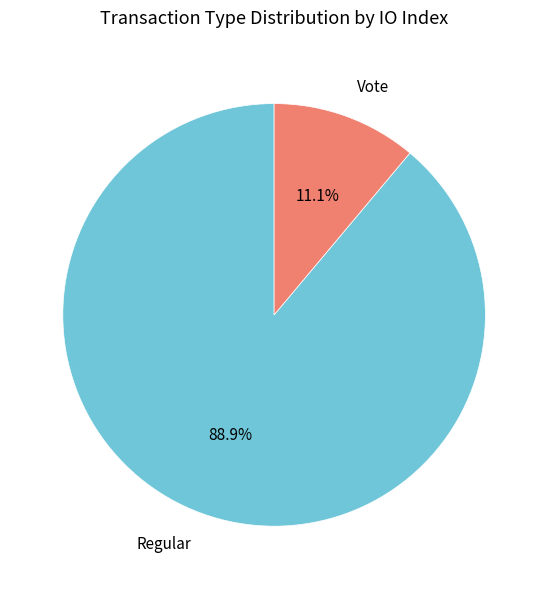

Is it true that Regular is 97% of the pie?

False